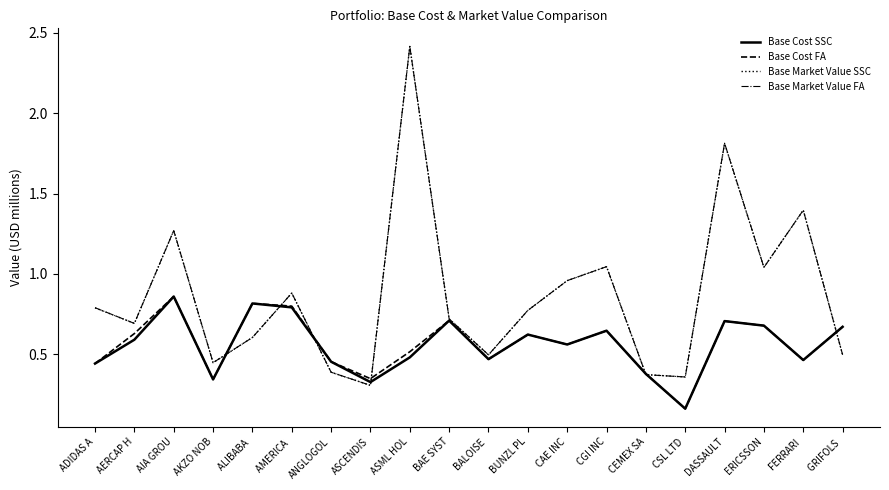

At which category does Base Market Value FA reach its first local peak?

AIA GROU